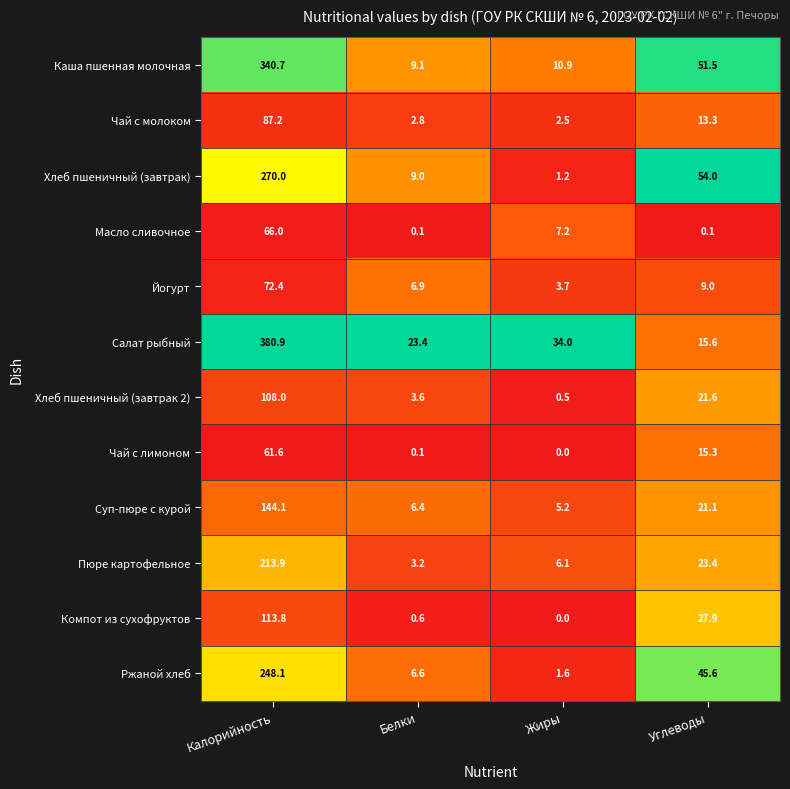

Rank the series by their maximum value, from highest to lowest.

Салат рыбный, Каша пшенная молочная, Хлеб пшеничный (завтрак), Ржаной хлеб, Пюре картофельное, Суп-пюре с курой, Компот из сухофруктов, Хлеб пшеничный (завтрак 2), Чай с молоком, Йогурт, Масло сливочное, Чай с лимоном